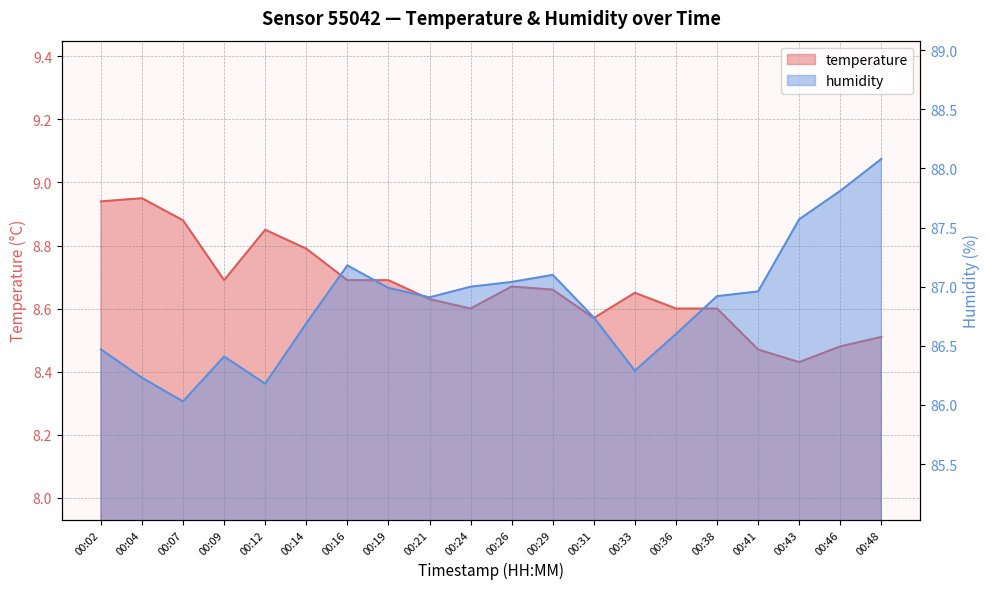

True or false: temperature has more than 0 points higher than both neighbors.

True